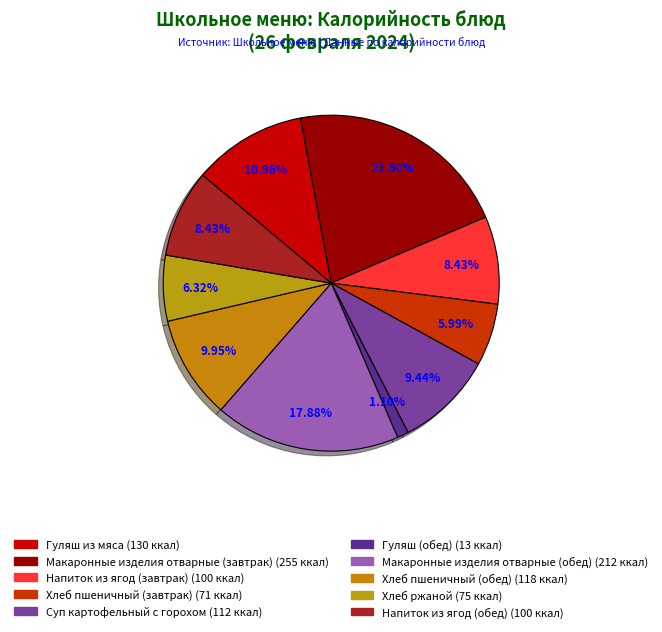

To the nearest percent, what percentage of the pie is Напиток из ягод (обед)?

8%